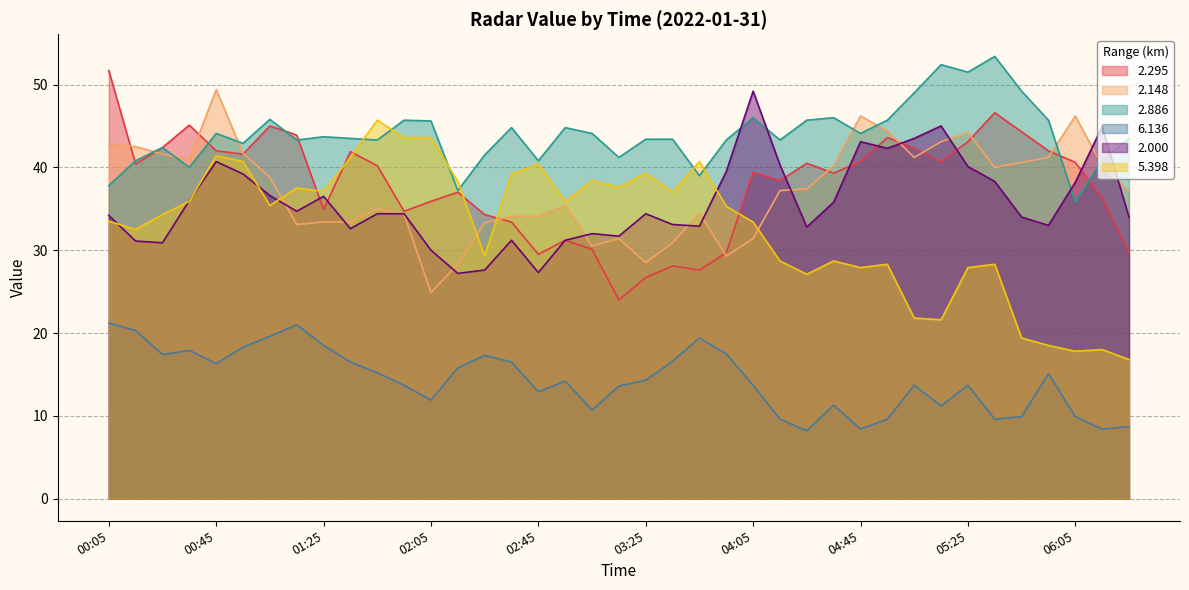

The 2.000 series shows 42.3 at 04:55. True or false?

True